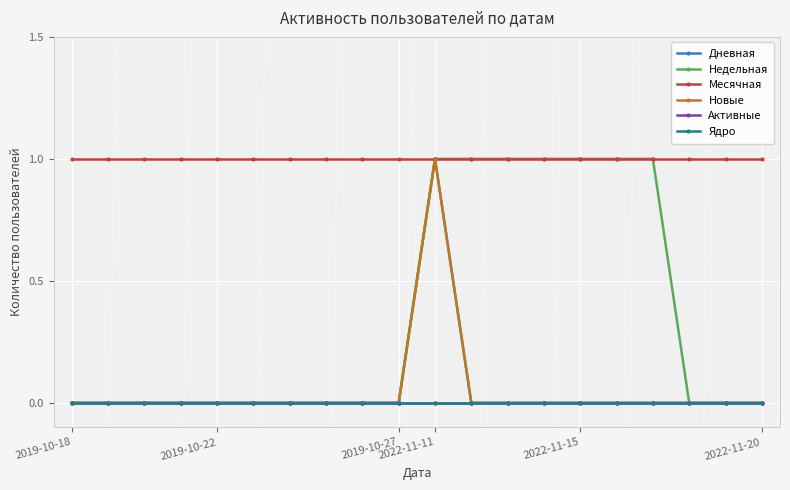

What is the value of the Месячная point at the 17th from the left?

1